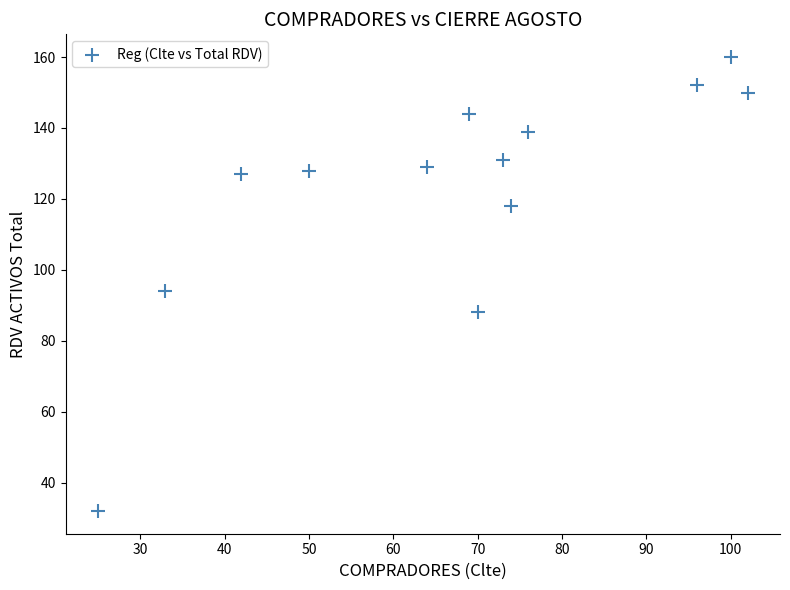

What Y value in the scatter plot is closest to 96?

94